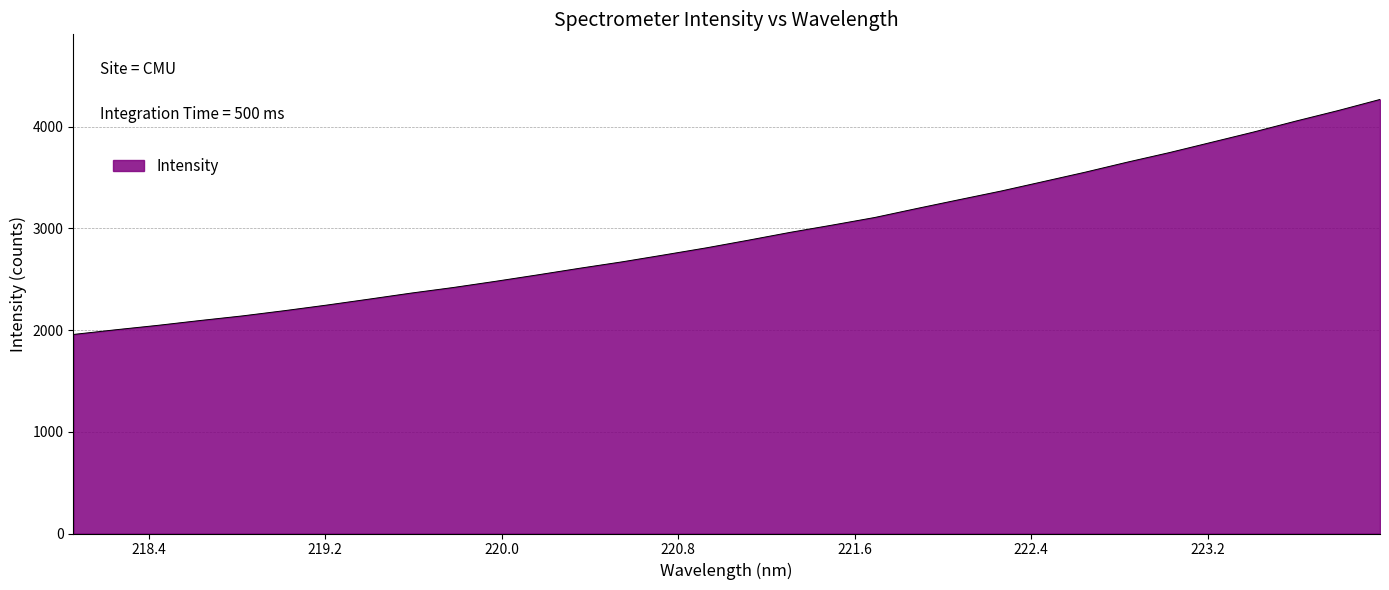

What is the maximum value shown in the chart?

4268.4